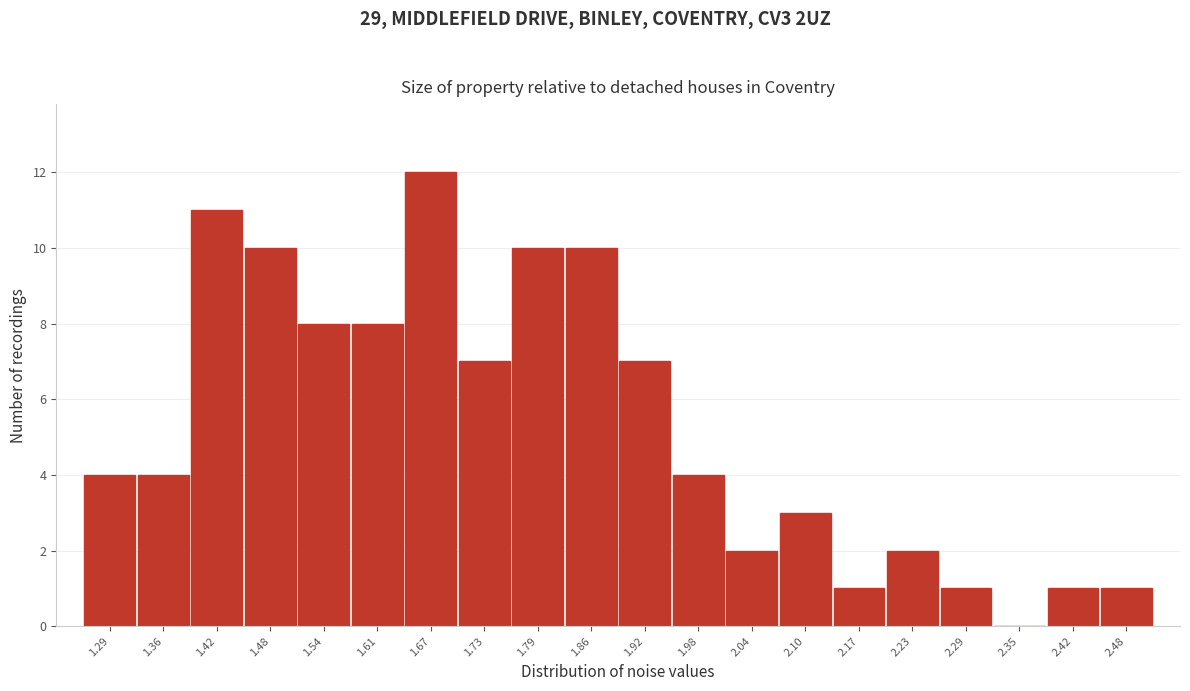

Reading left to right, list all the values displayed in this chart.

1.29=4	1.36=4	1.42=11	1.48=10	1.54=8	1.61=8	1.67=12	1.73=7	1.79=10	1.86=10	1.92=7	1.98=4	2.04=2	2.10=3	2.17=1	2.23=2	2.29=1	2.35=0	2.42=1	2.48=1